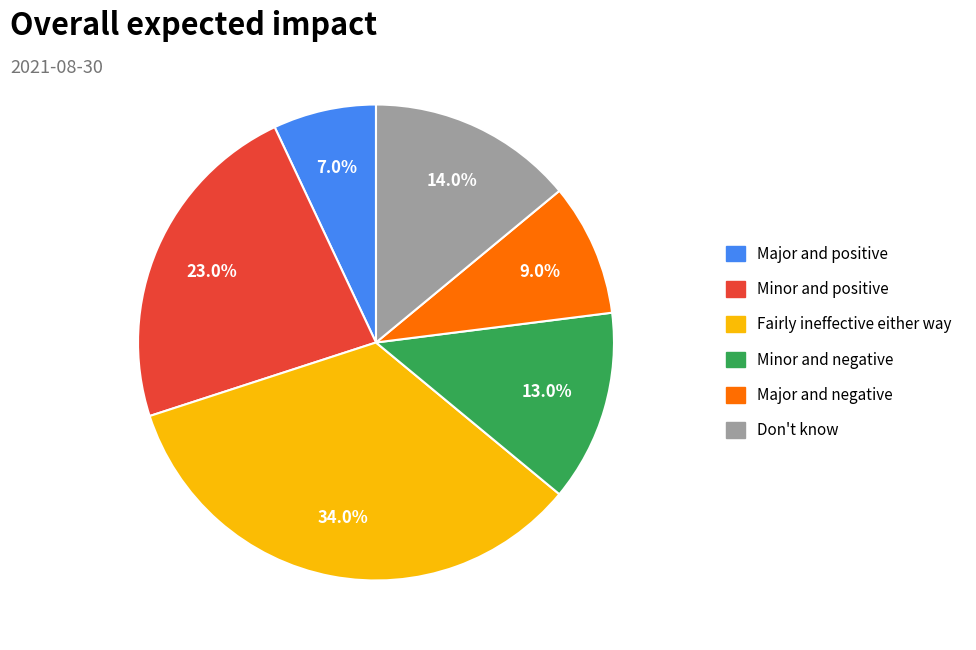

To the nearest percent, what is the average slice percentage?

17%